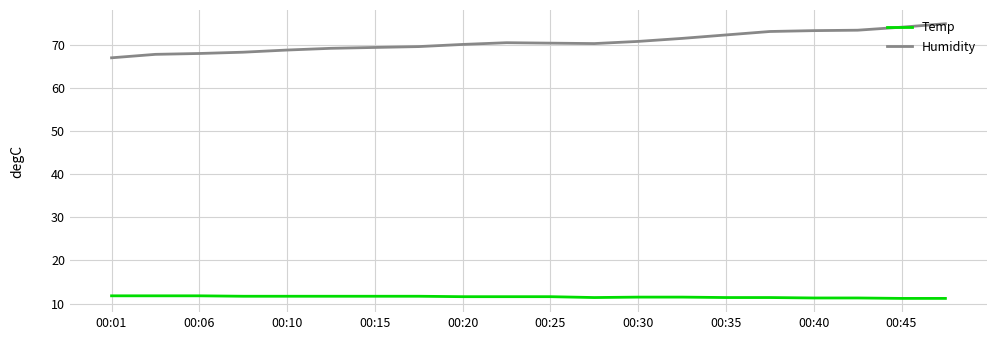

Which series has the widest spread of values?

Humidity